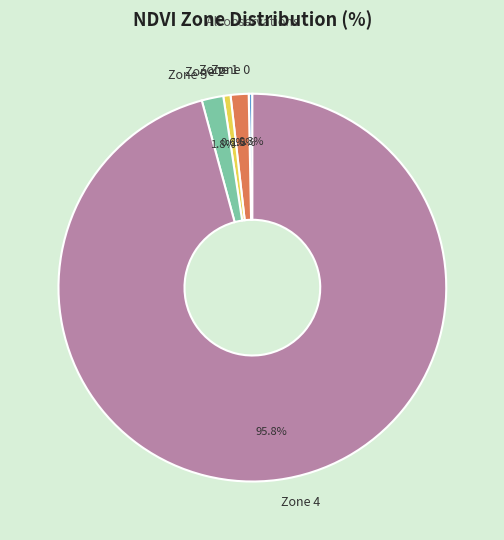

Does any single category account for the majority?

Yes